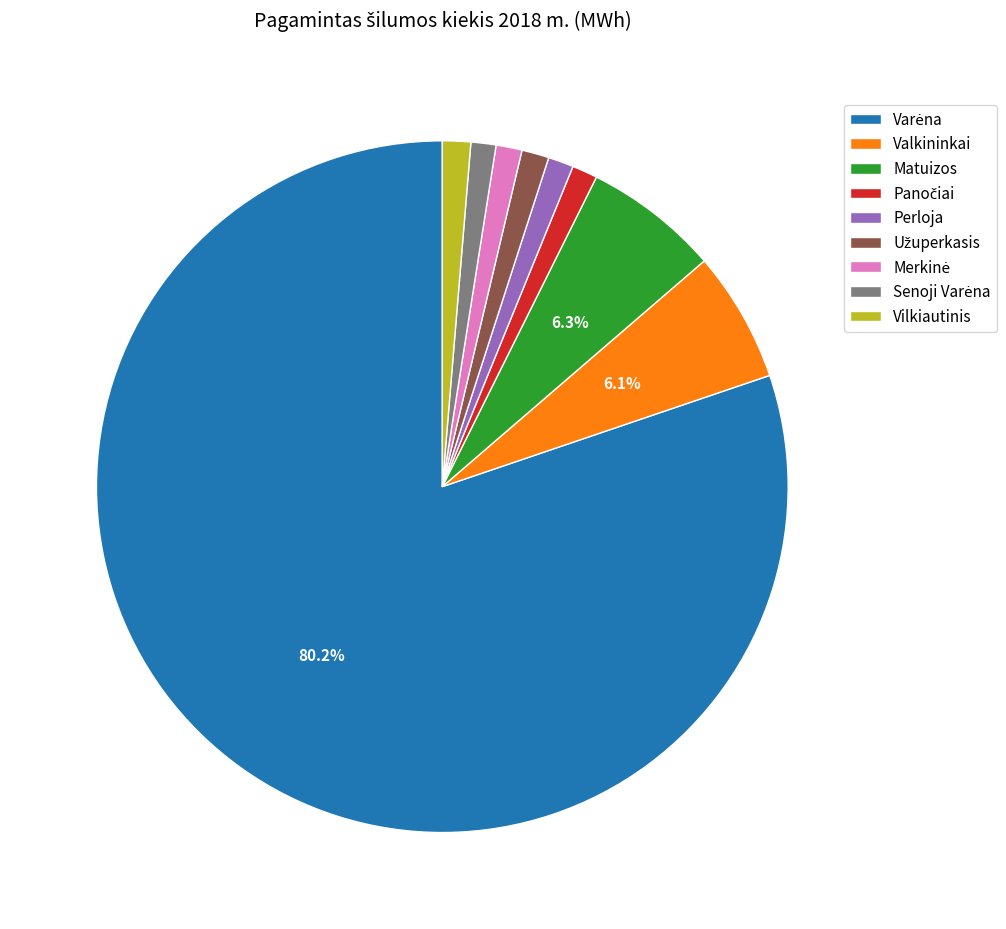

To the nearest percent, what percentage of the pie is Perloja?

1%